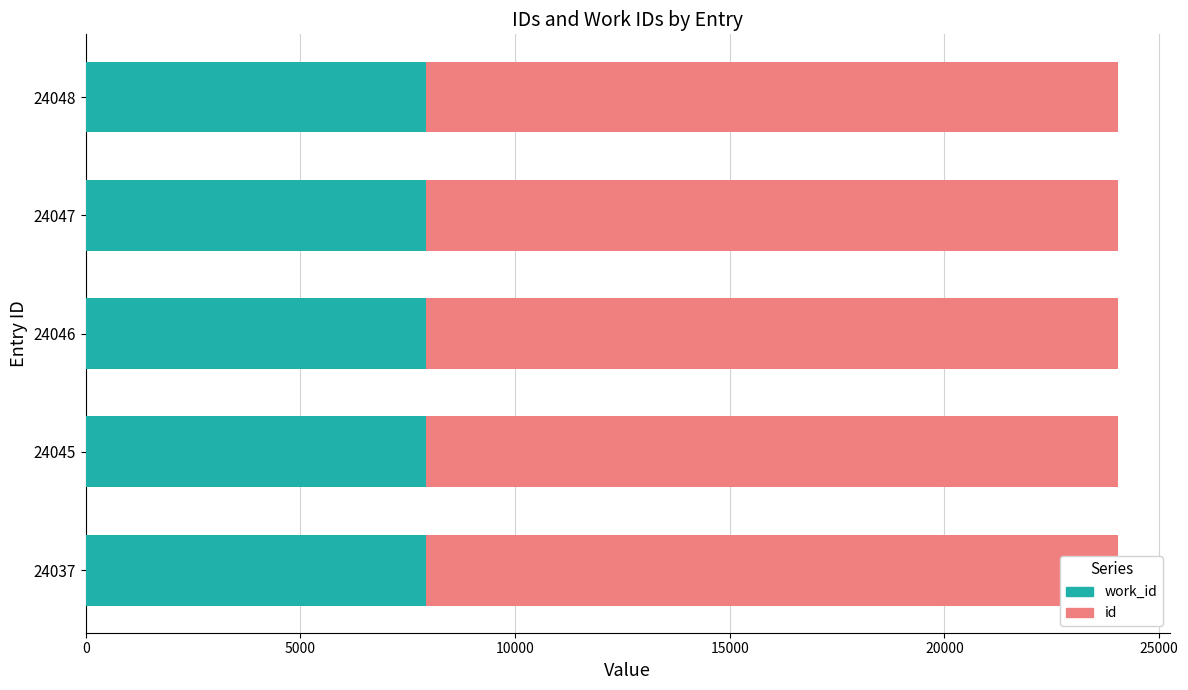

What is the average value of the id series?

24044.6